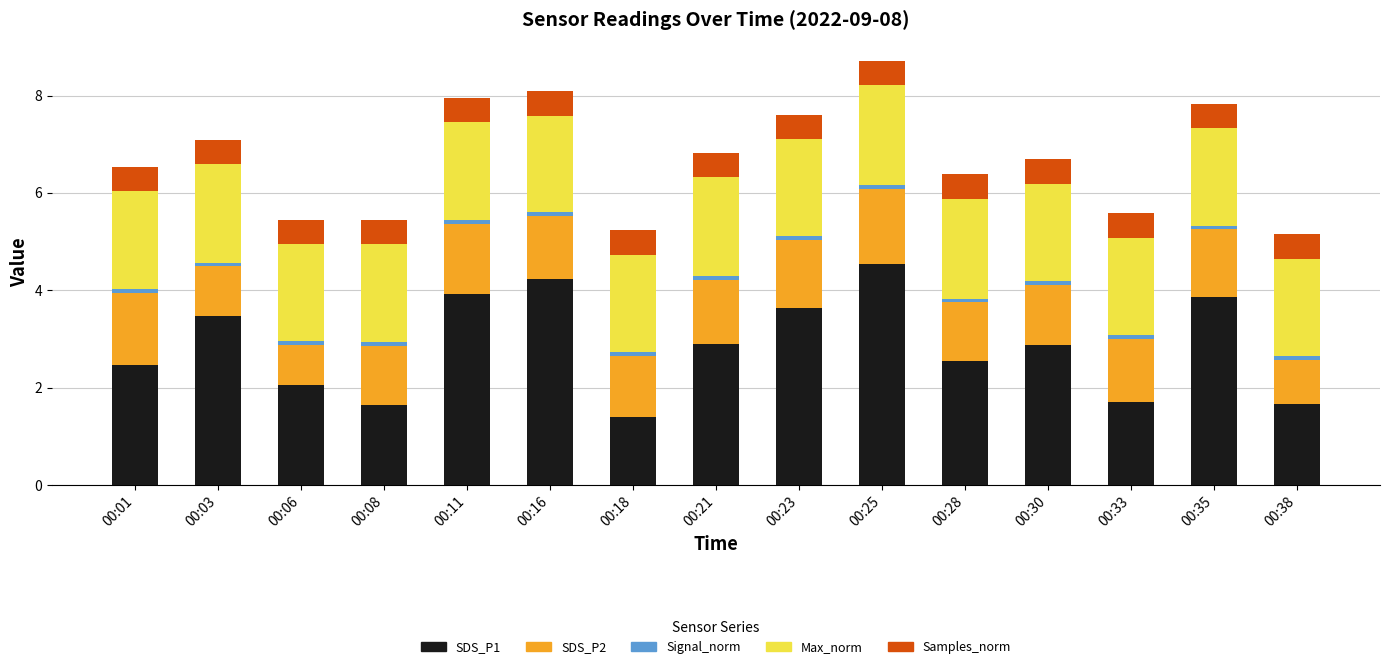

Is it true that SDS_P1 equals 2.5 at 00:28?

True